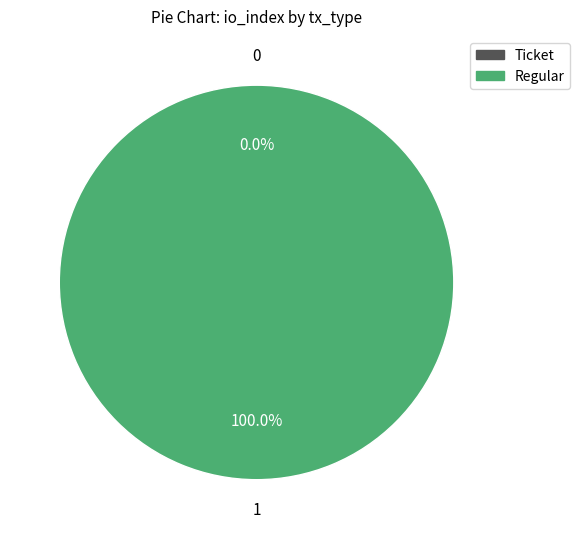

What is the smallest slice in the pie chart?

Ticket (io_index=0)